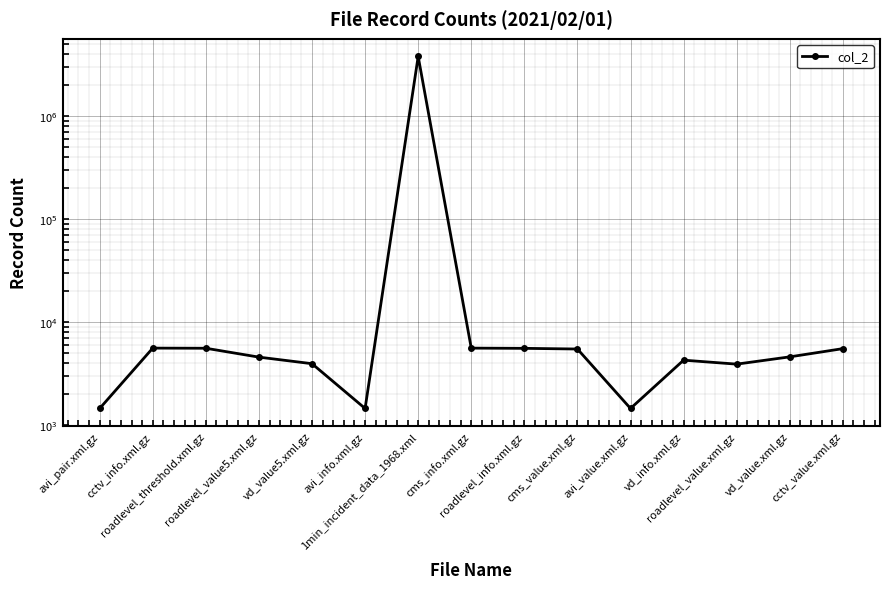

True or false: there are more than 2 points higher than both neighbors.

True